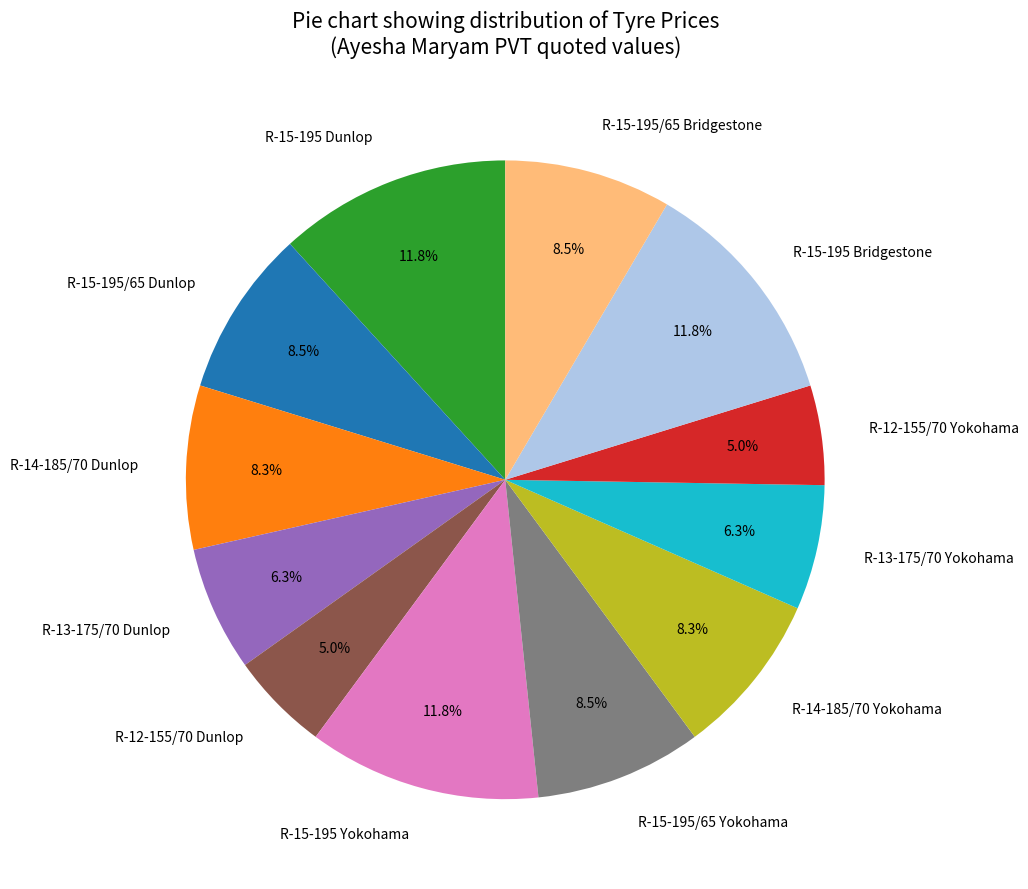

To the nearest percent, what is the combined percentage of R-14-185/70 Dunlop and R-15-195/65 Dunlop?

17%